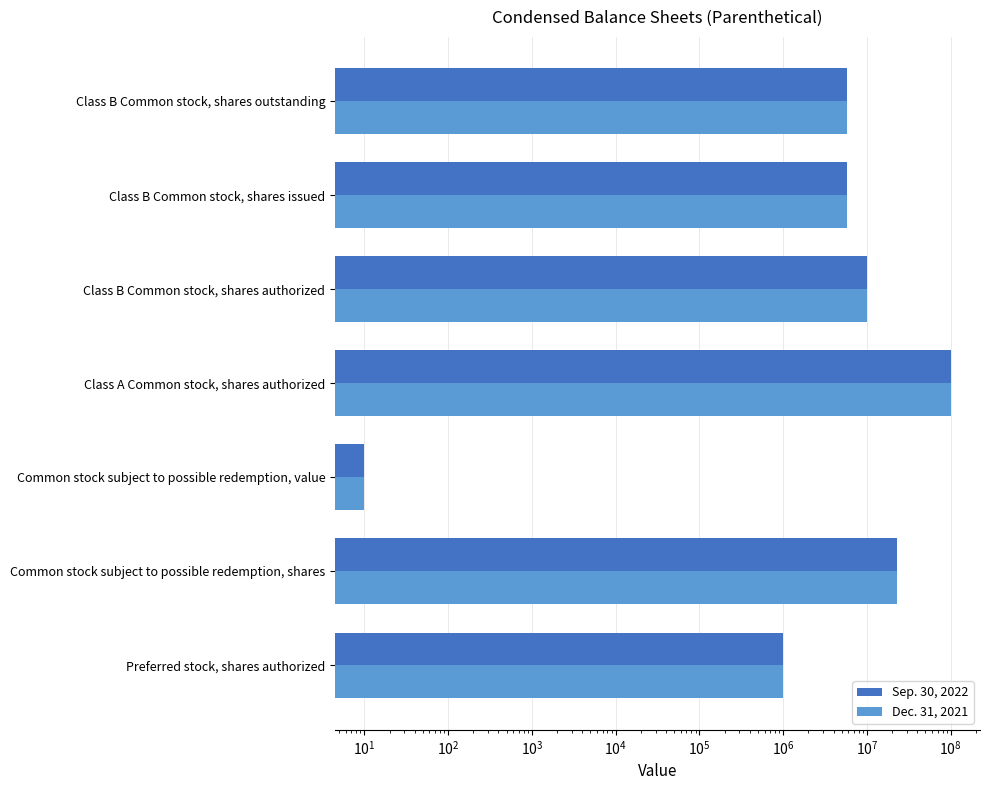

Count the number of categories in the chart.

7